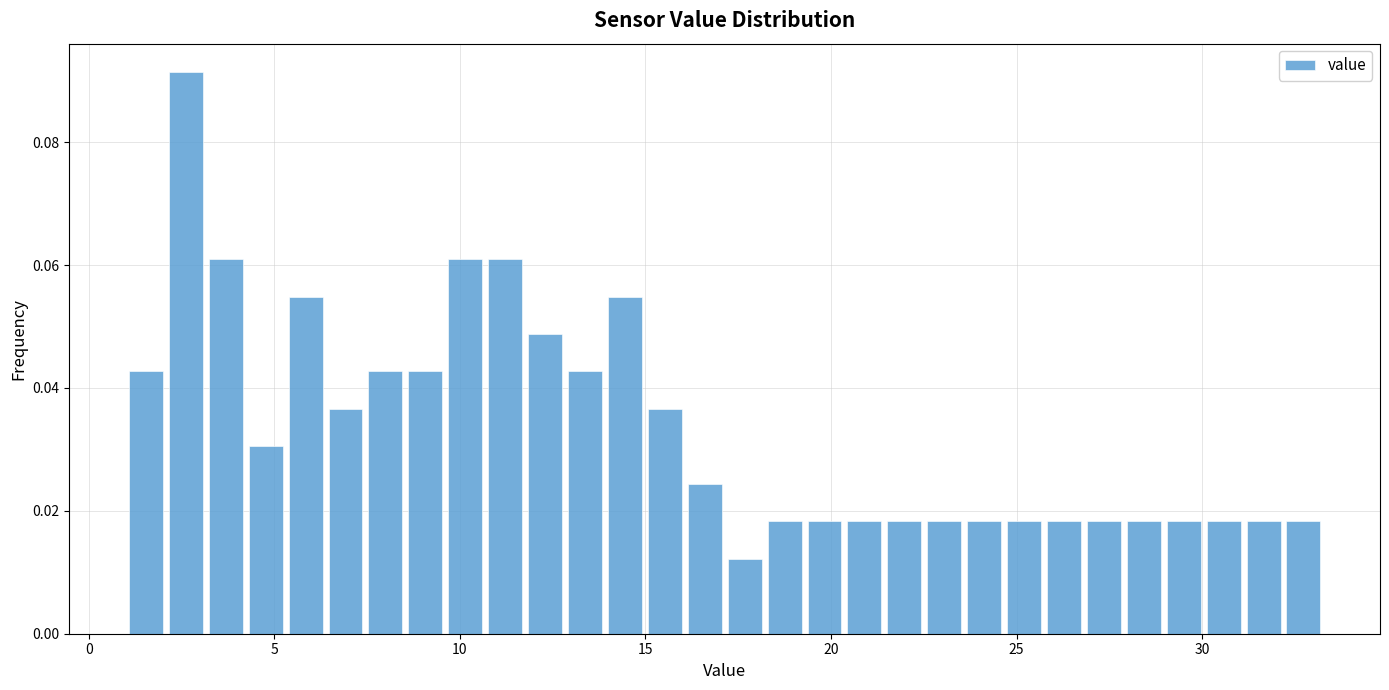

Read against the x-axis, roughly where is the centre of the tallest bar?

2.5